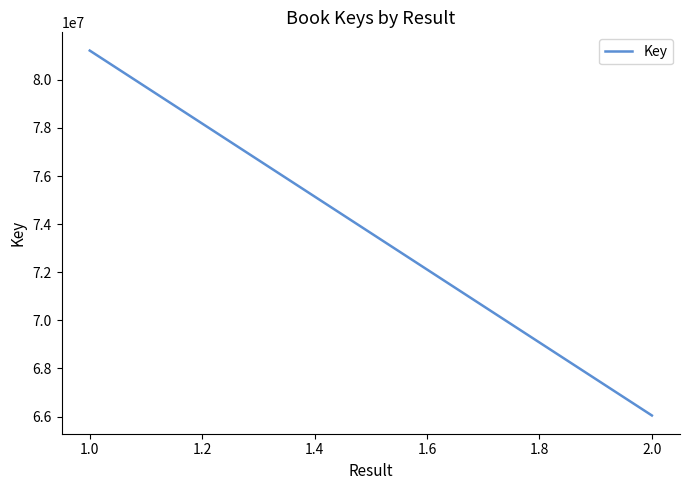

What is the greatest value displayed?

81217403